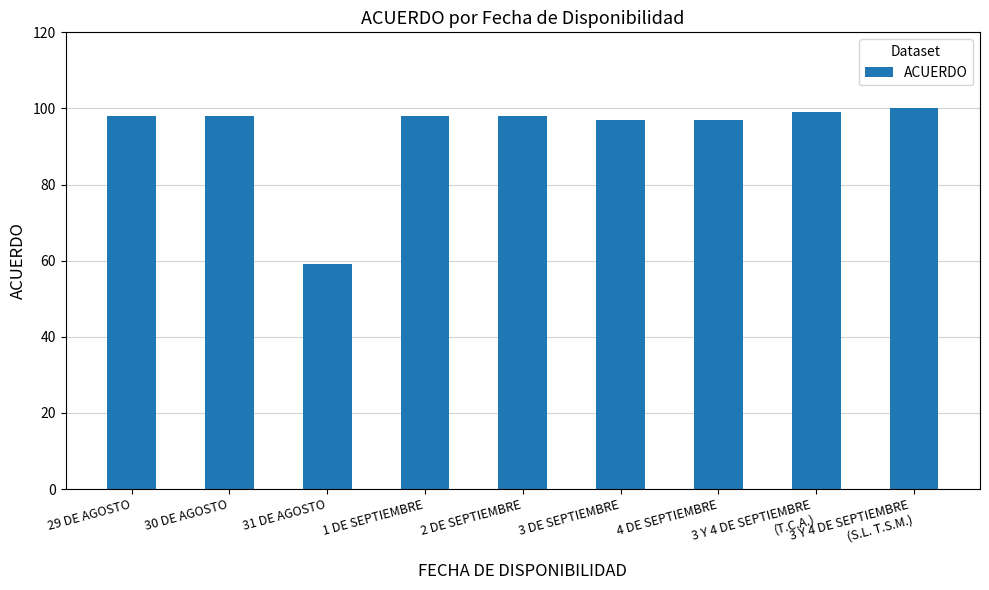

Which label corresponds to the smallest value in the chart?

31 DE AGOSTO